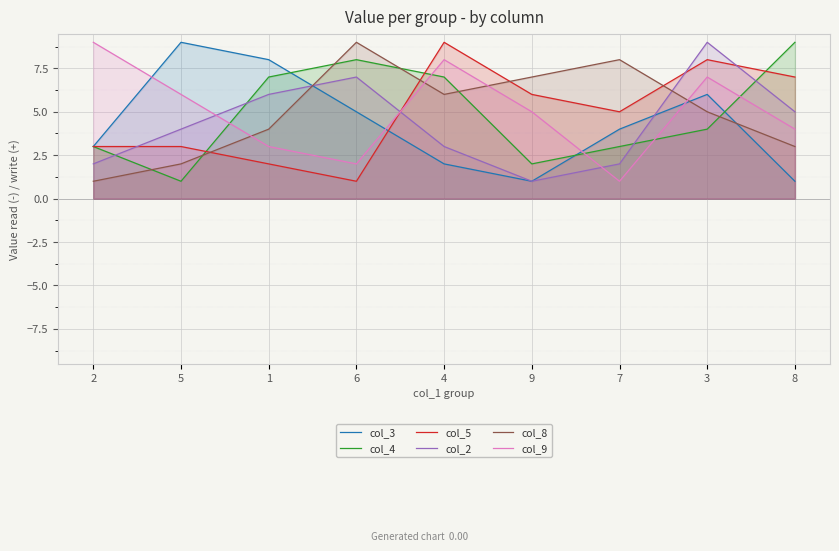

What is the difference between the second highest and minimum values in the col_2 series?

6